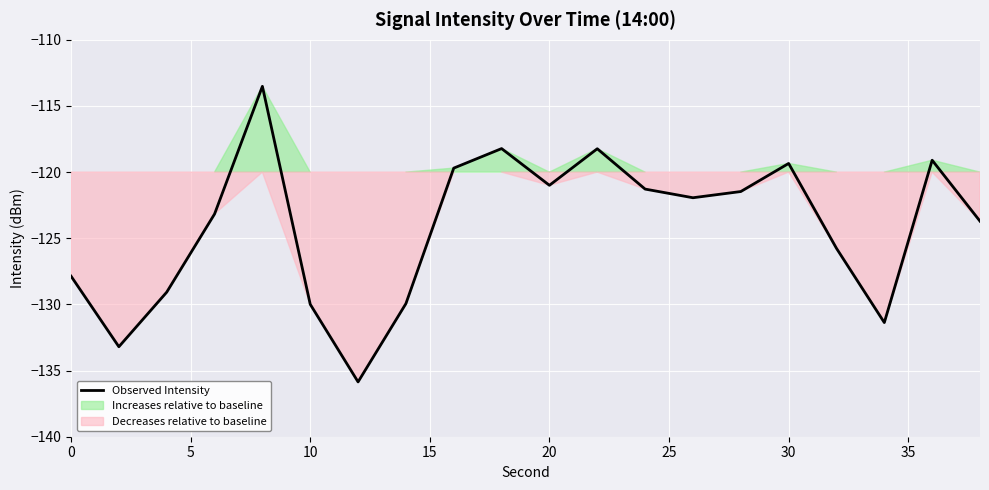

What is the minimum value for Observed Intensity?

-135.9